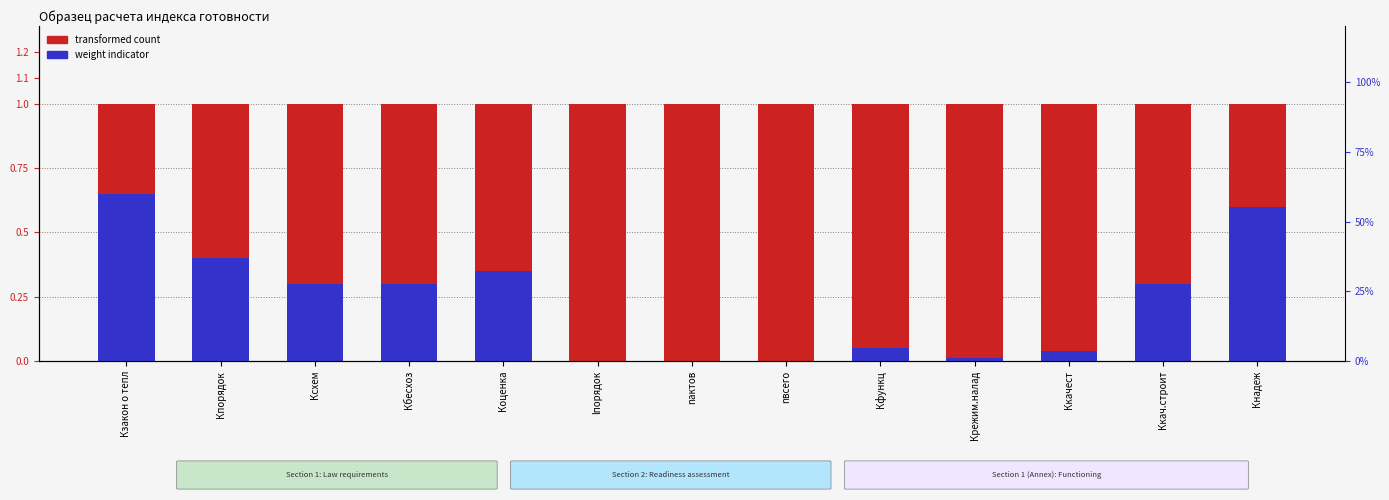

What is the spread (max minus min) of values at Кзакон о тепл?

0.3